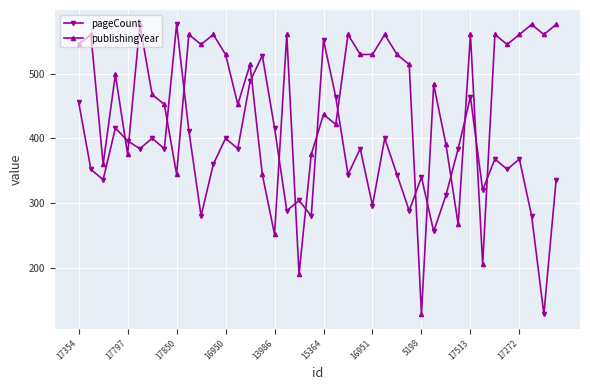

True or false: publishingYear and pageCount intersect in this chart.

True